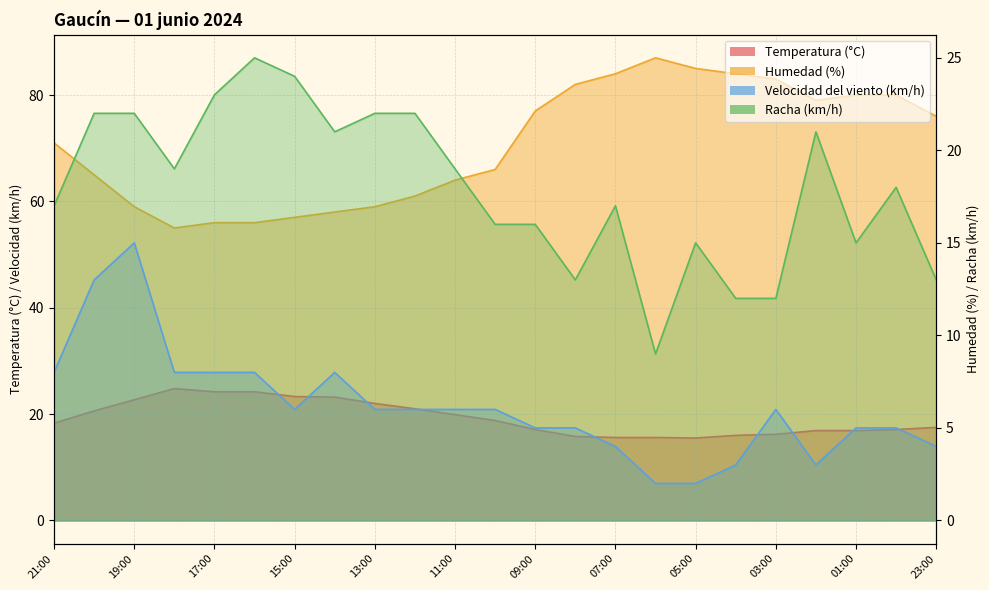

How many data points in Temperatura (°C) are less than 18?

11